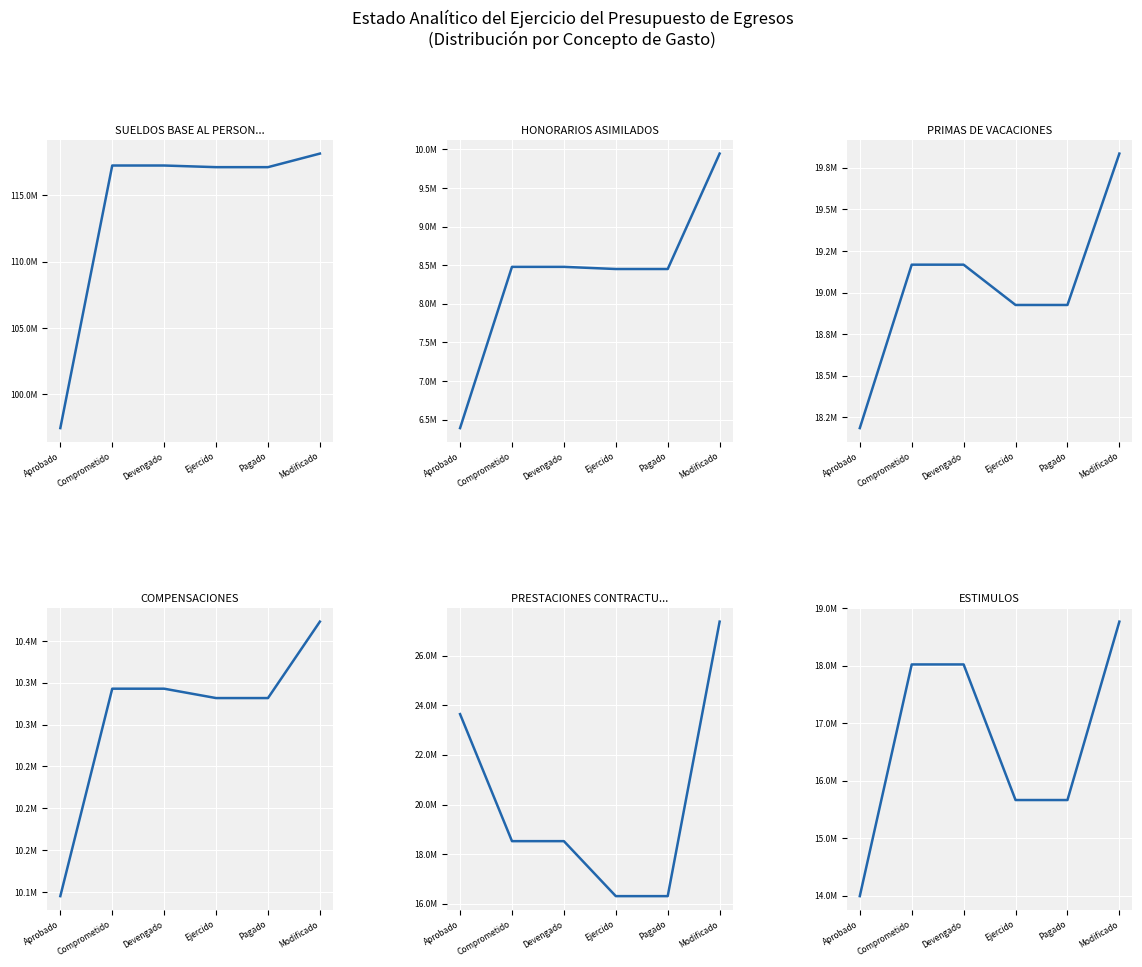

How many lines are shown in the chart?

6